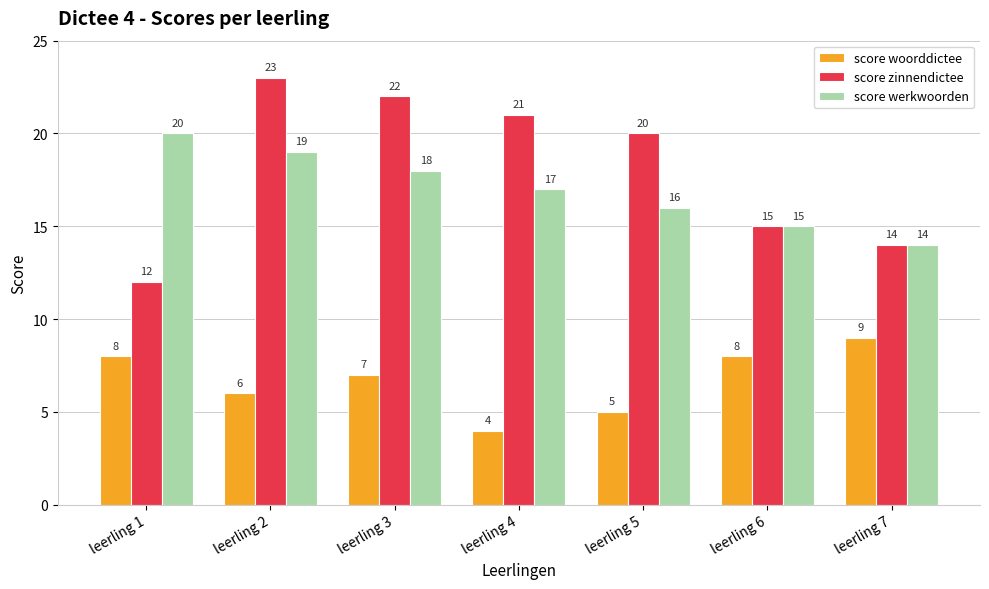

Reading right to left, list all the values displayed in this chart.

score woorddictee: leerling 7=9	leerling 6=8	leerling 5=5	leerling 4=4	leerling 3=7	leerling 2=6	leerling 1=8
score zinnendictee: leerling 7=14	leerling 6=15	leerling 5=20	leerling 4=21	leerling 3=22	leerling 2=23	leerling 1=12
score werkwoorden: leerling 7=14	leerling 6=15	leerling 5=16	leerling 4=17	leerling 3=18	leerling 2=19	leerling 1=20